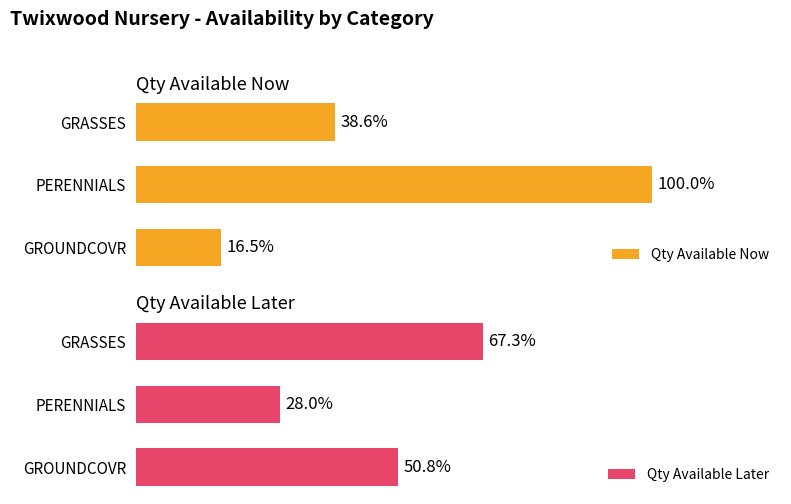

Which series has the largest total across all categories?

Qty Available Now